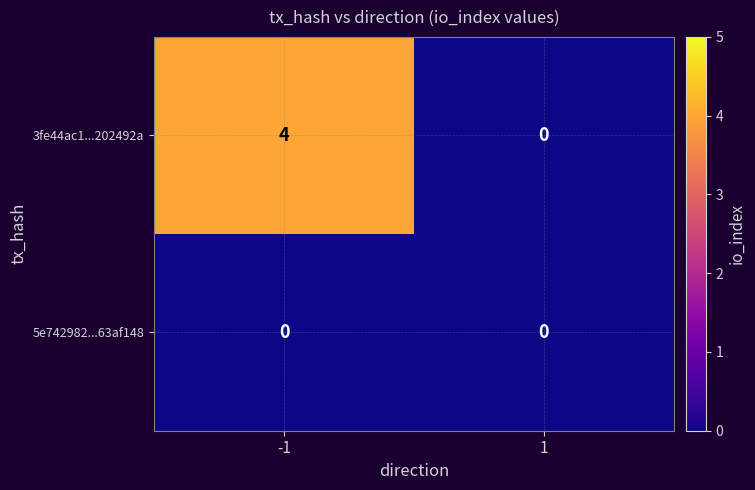

Is it true that 3fe44ac1...202492a equals 6 at -1?

False